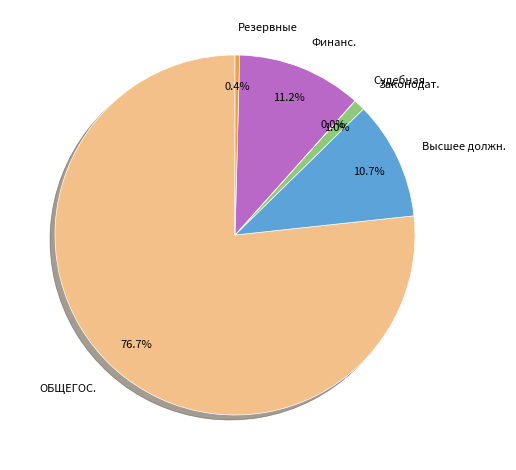

Which category has the biggest portion of the pie?

ОБЩЕГОС.